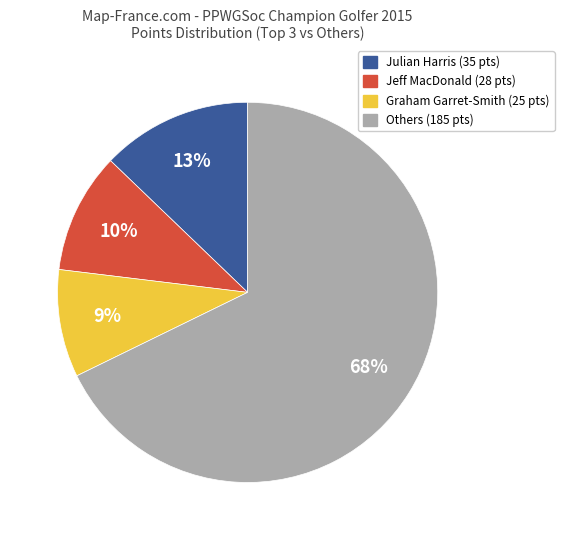

To the nearest percent, what is the difference between the largest and smallest slice percentages?

59%